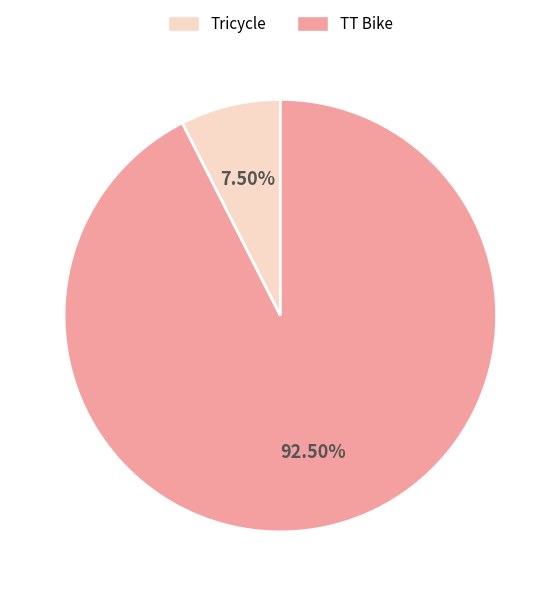

Which slice is the smallest?

Tricycle